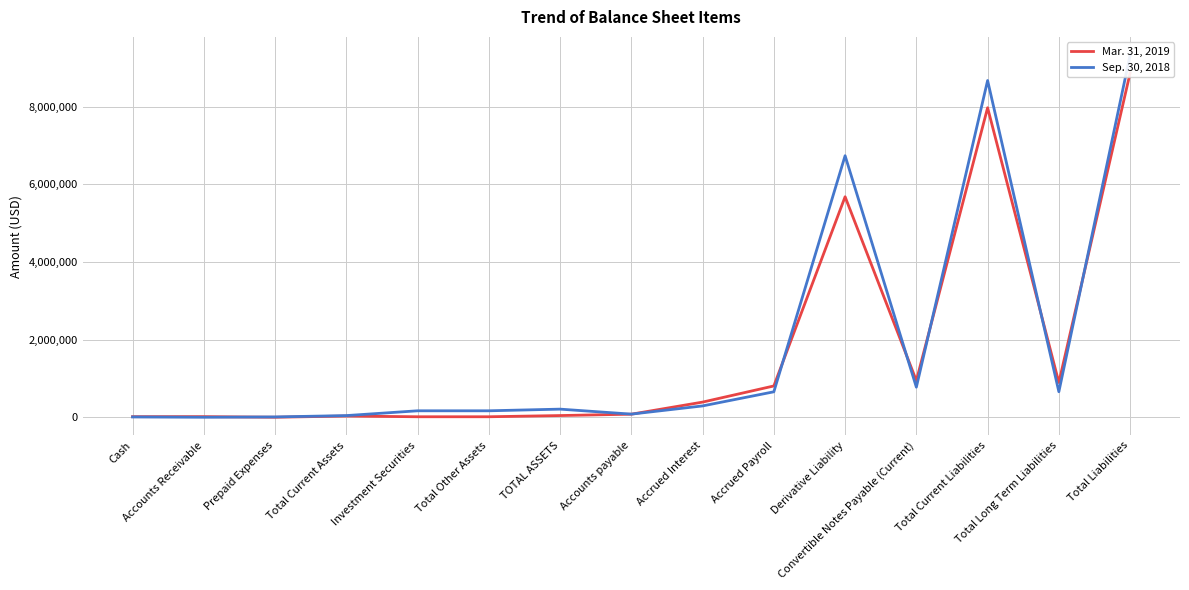

At how many categories does at least one series exceed 7412501?

2